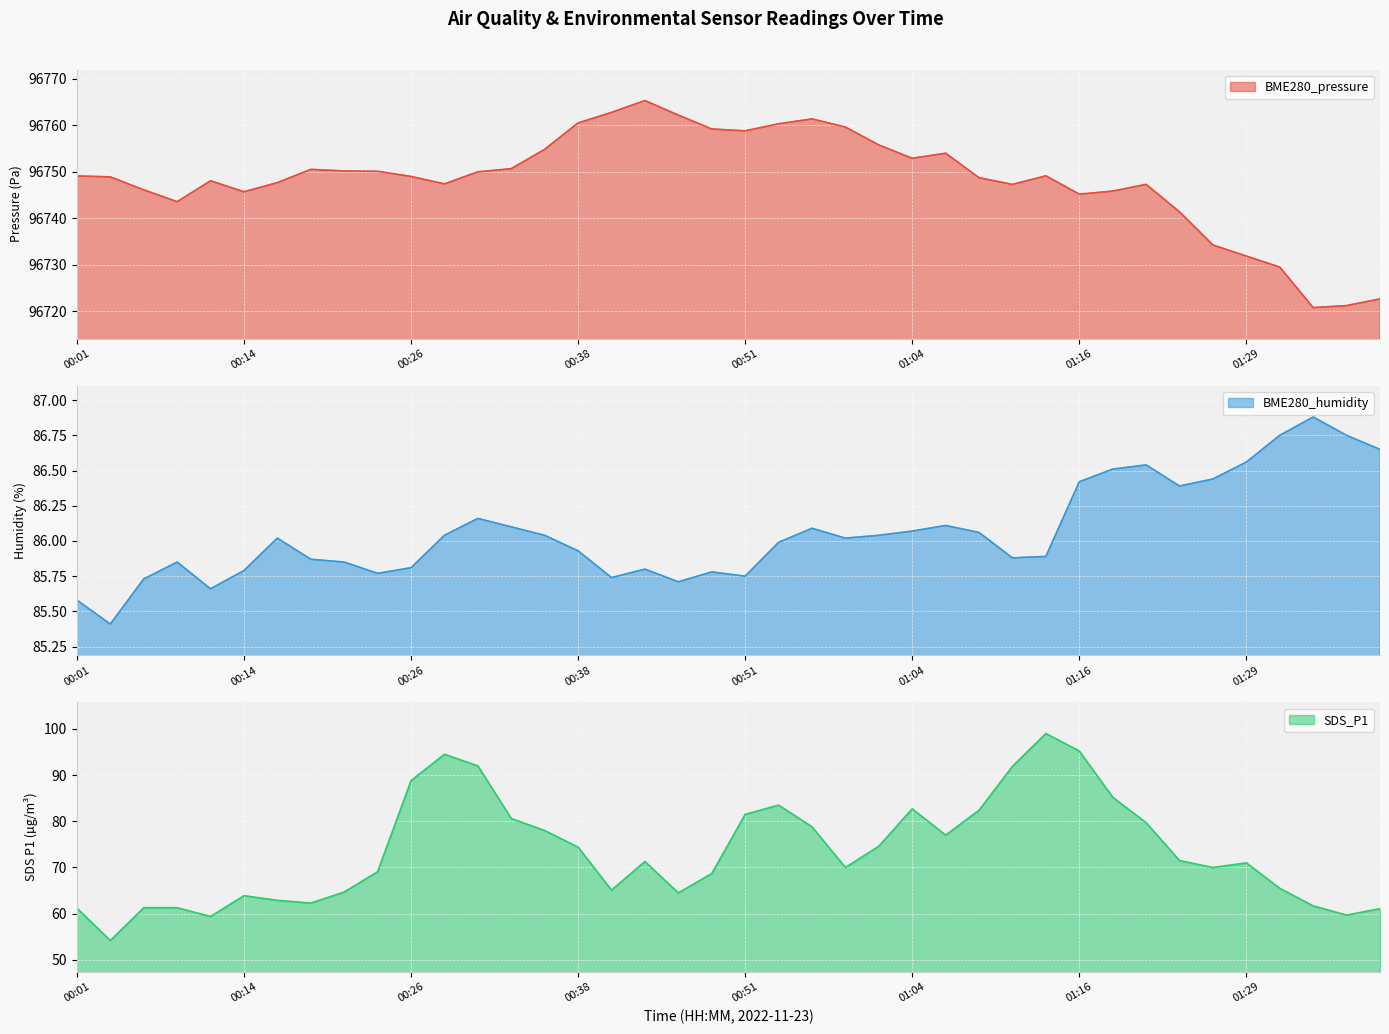

At how many categories does at least one series exceed 87575?

40